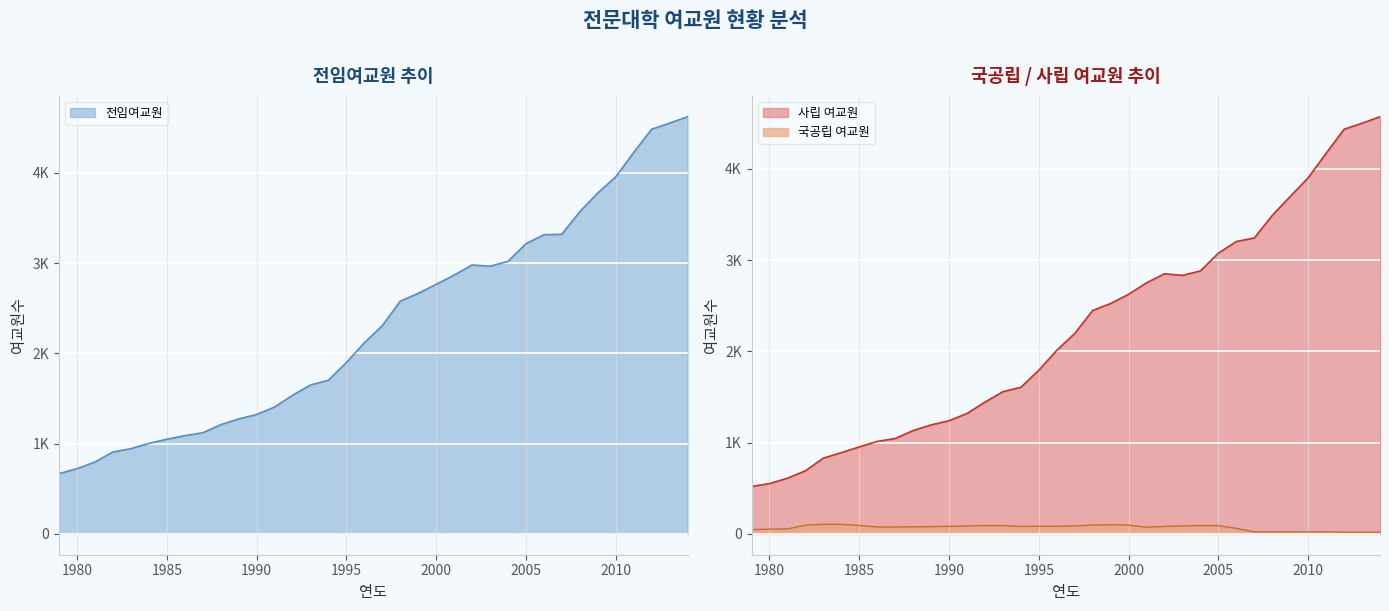

What is the approximate value of 국공립 여교원 at 1982, to the nearest 10?

100